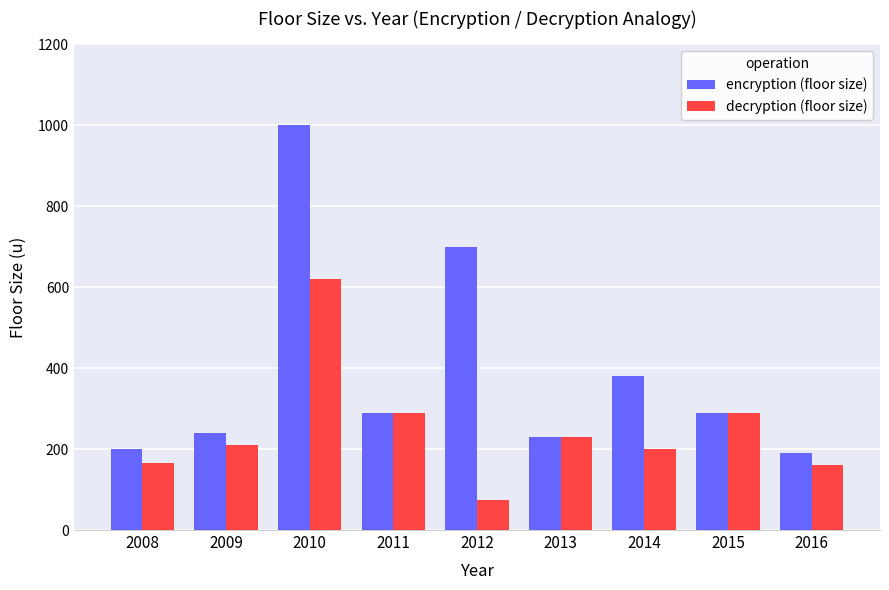

What is the value of the decryption (floor size) bar at the 7th from the left?

200